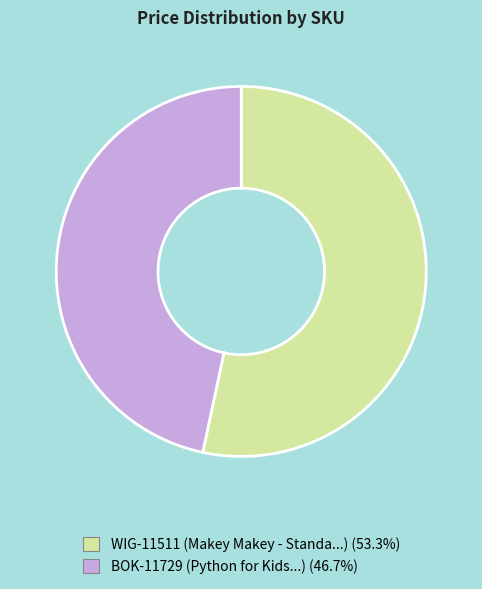

True or false: BOK-11729 accounts for 47% of the total.

True